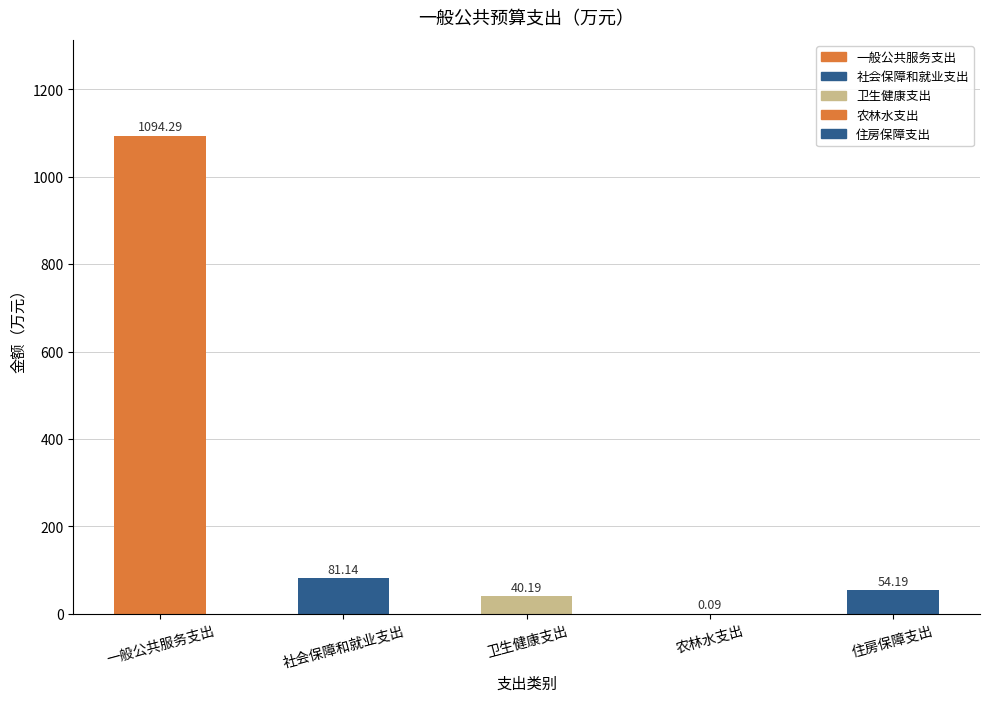

Between 社会保障和就业支出 and 住房保障支出, which is larger?

社会保障和就业支出